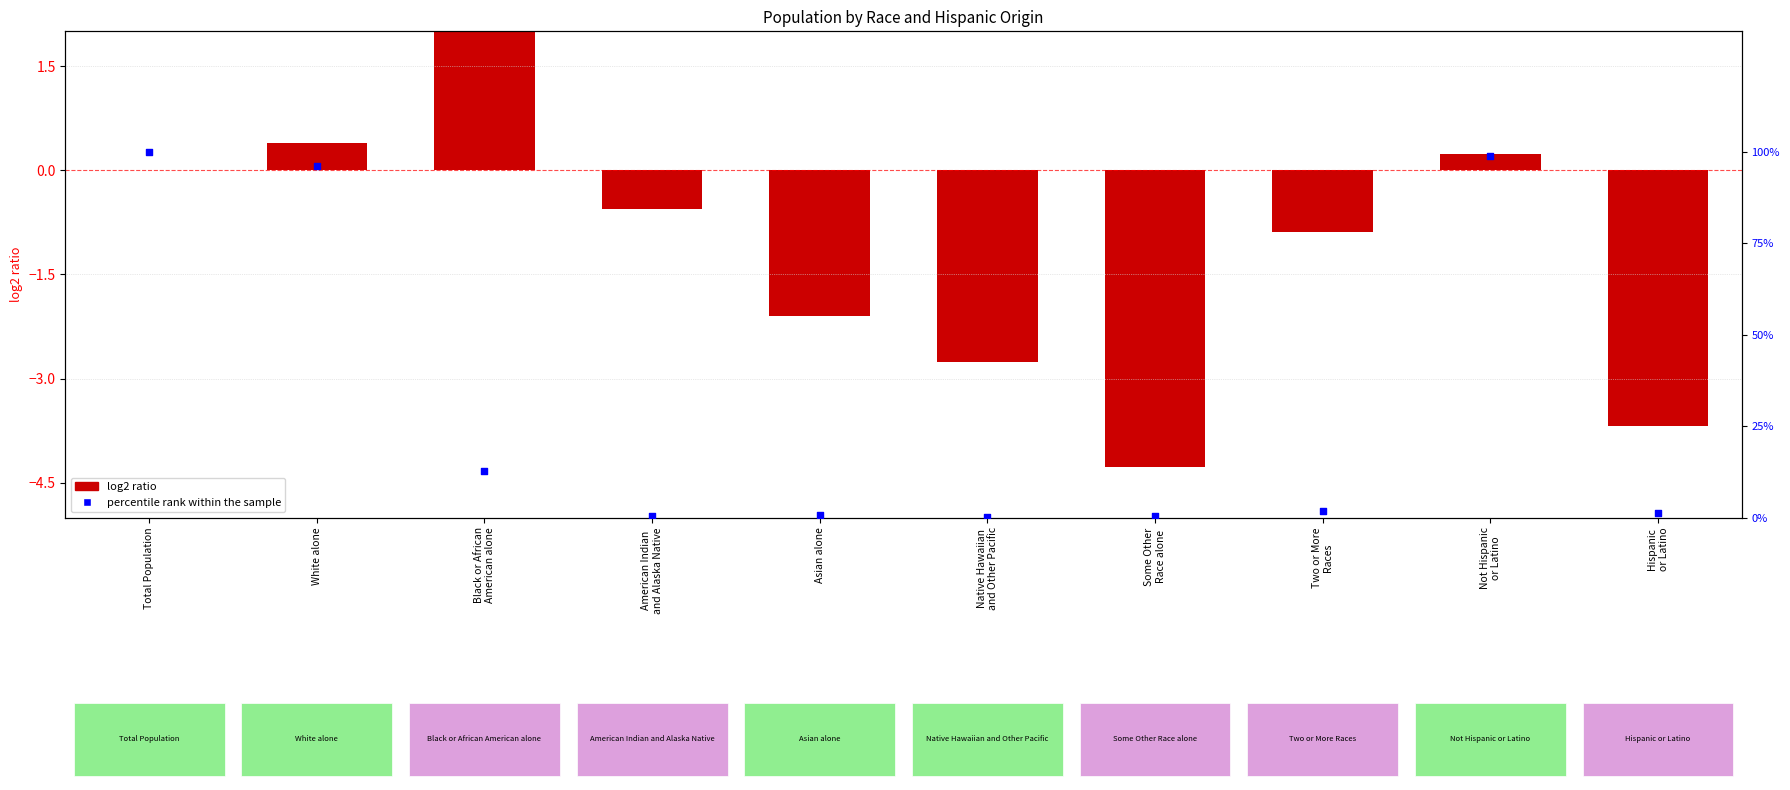

Which series has the largest total across all categories?

percentile rank within the sample